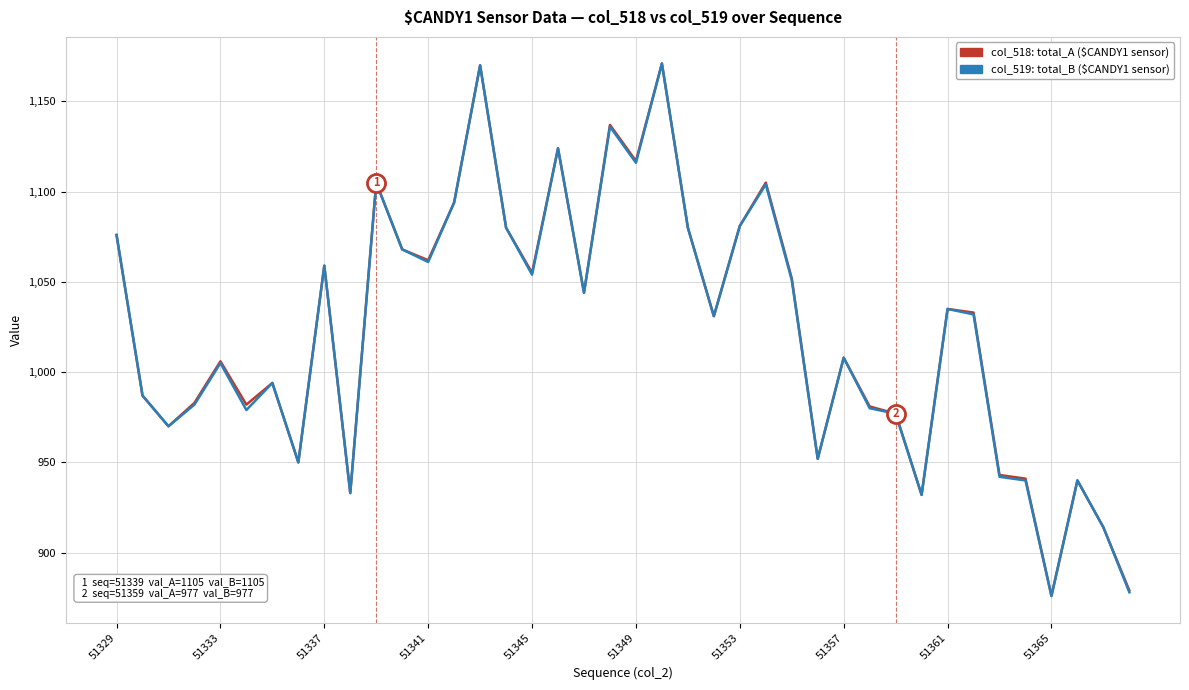

What is the smallest value displayed?

876